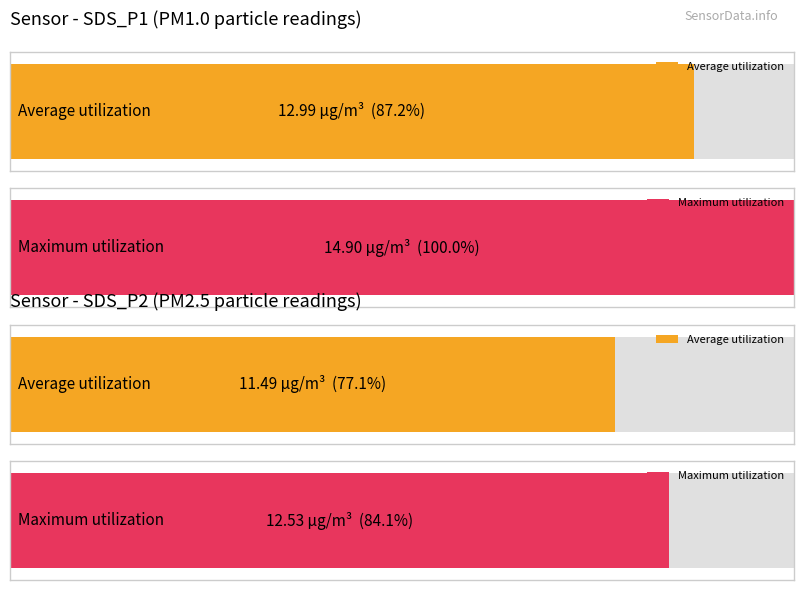

Which series has the largest total across all categories?

SDS_P1